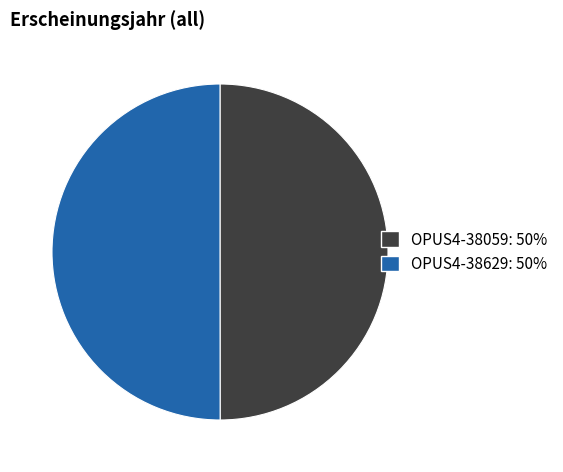

Is the sum of OPUS4-38629 and OPUS4-38059 greater than half?

Yes